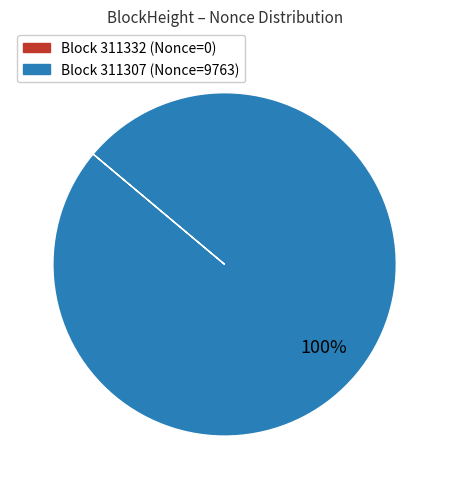

To the nearest percent, what is the difference between the largest and smallest slice percentages?

100%